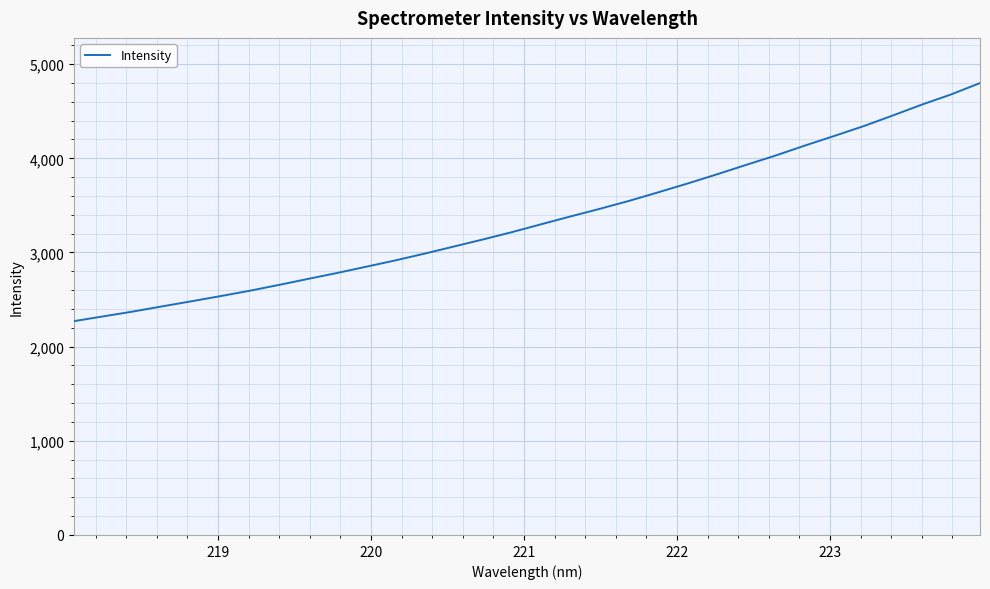

How many distinct data groups are displayed?

1